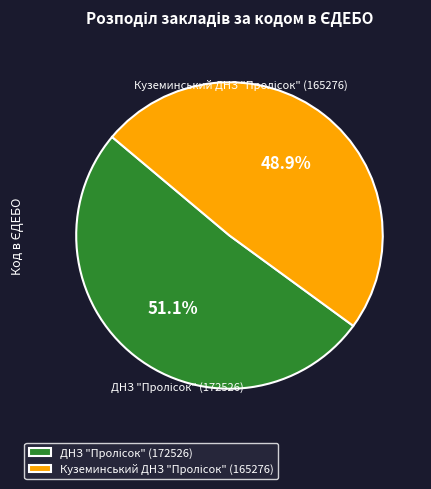

Is there a majority slice in this chart?

Yes